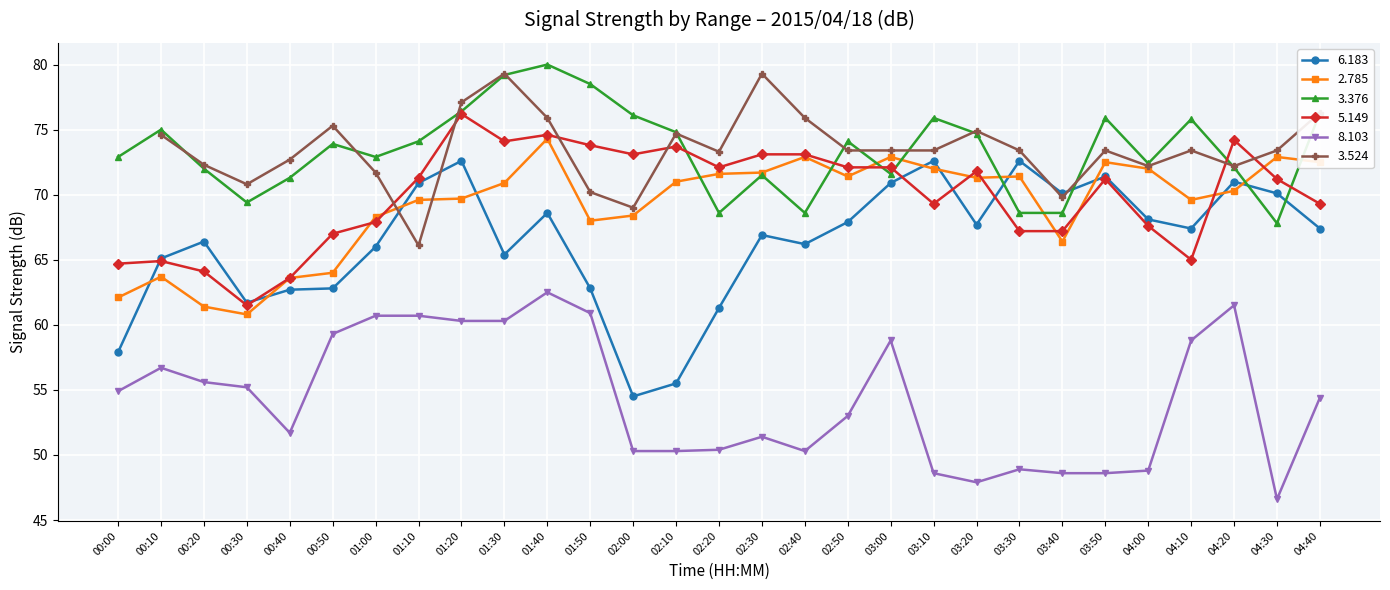

What is the difference between the maximum and minimum values in the   2.785 series?

13.5